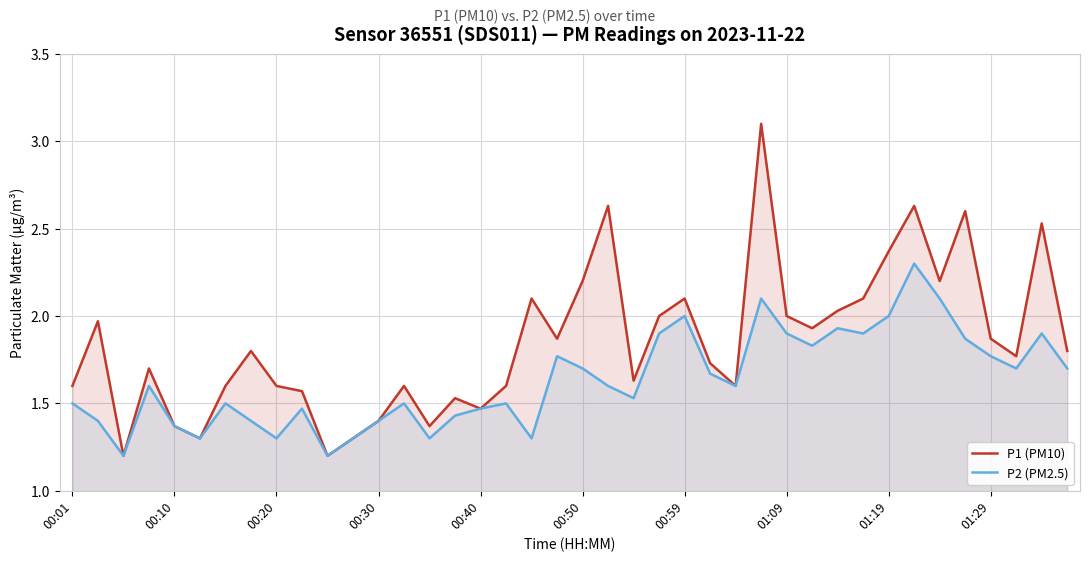

Reading left to right, transcribe all the data shown in this chart.

P1 (PM10): 1.6	2.0	1.2	1.7	1.4	1.3	1.6	1.8	1.6	1.6	1.2	1.3	1.4	1.6	1.4	1.5	1.5	1.6	2.1	1.9	2.2	2.6	1.6	2.0	2.1	1.7	1.6	3.1	2.0	1.9	2.0	2.1	2.4	2.6	2.2	2.6	1.9	1.8	2.5	1.8
P2 (PM2.5): 1.5	1.4	1.2	1.6	1.4	1.3	1.5	1.4	1.3	1.5	1.2	1.3	1.4	1.5	1.3	1.4	1.5	1.5	1.3	1.8	1.7	1.6	1.5	1.9	2.0	1.7	1.6	2.1	1.9	1.8	1.9	1.9	2.0	2.3	2.1	1.9	1.8	1.7	1.9	1.7